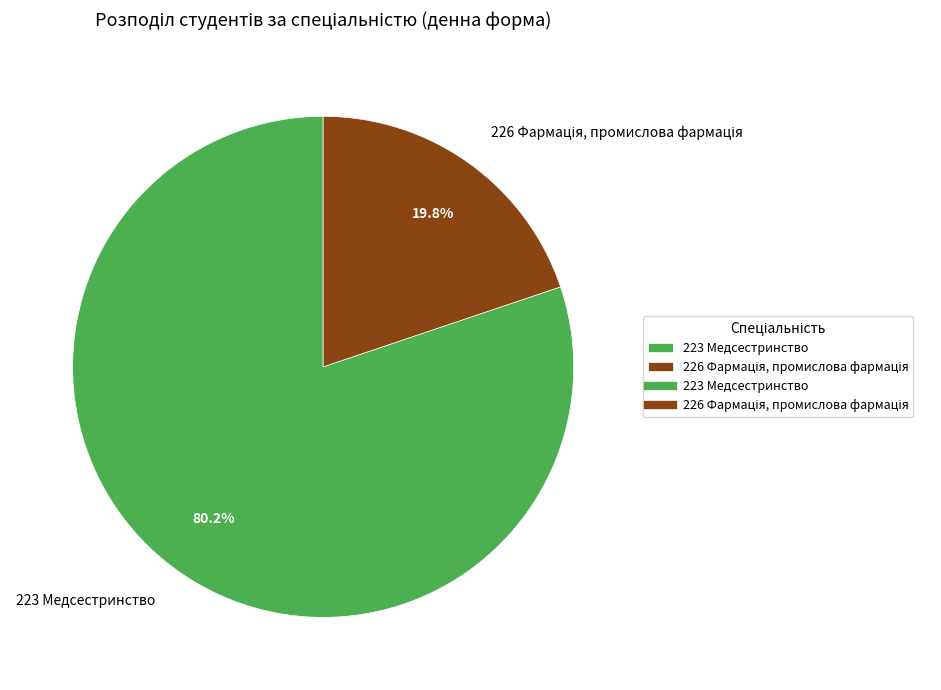

Does 223 Медсестринство represent more than half of the total?

Yes